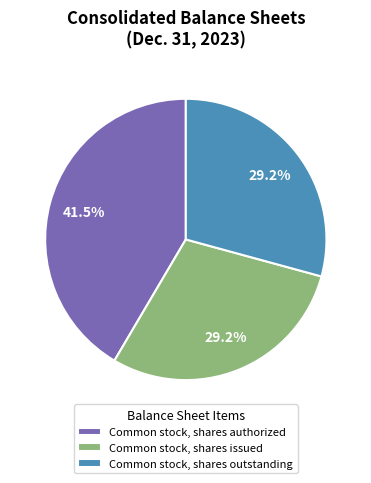

Count the number of slices in the pie.

3